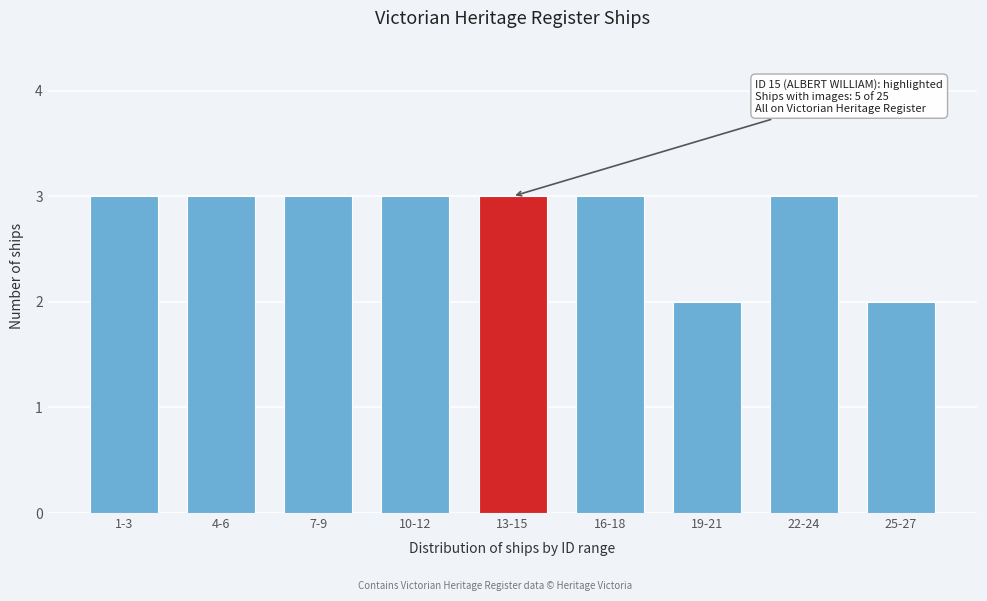

Reading left to right, list all the values displayed in this chart.

1-3=3	4-6=3	7-9=3	10-12=3	13-15=3	16-18=3	19-21=2	22-24=3	25-27=2